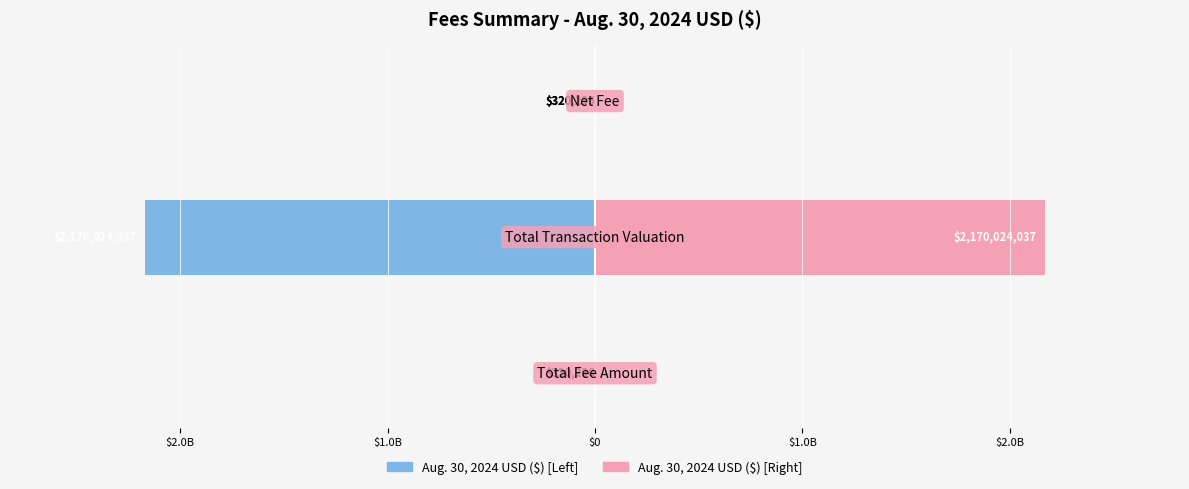

Which series has the largest total across all categories?

Aug. 30, 2024 USD ($) [Right]